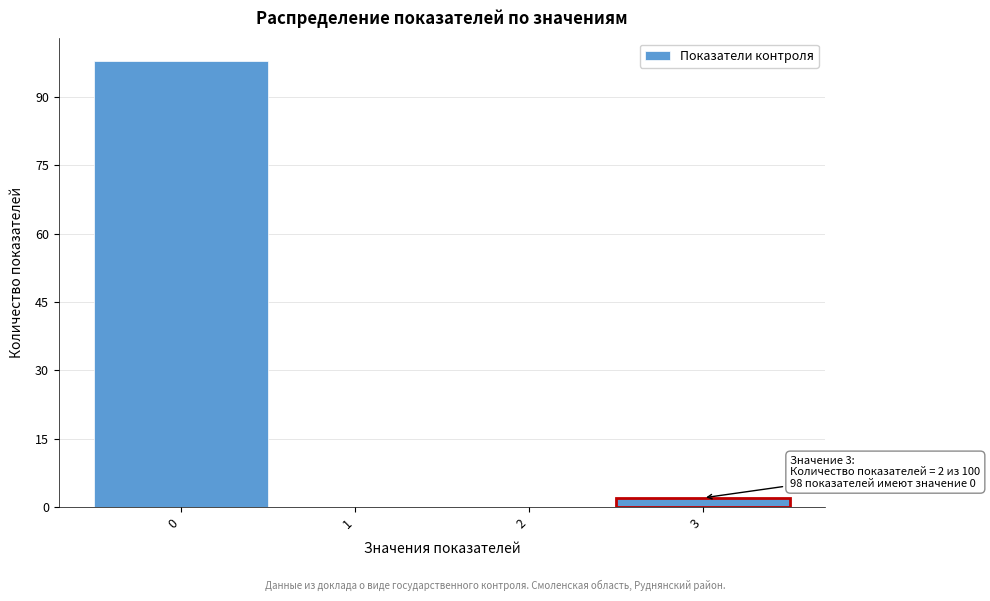

Over which range of the x-axis is the bar tallest?

-0.5 to 0.5